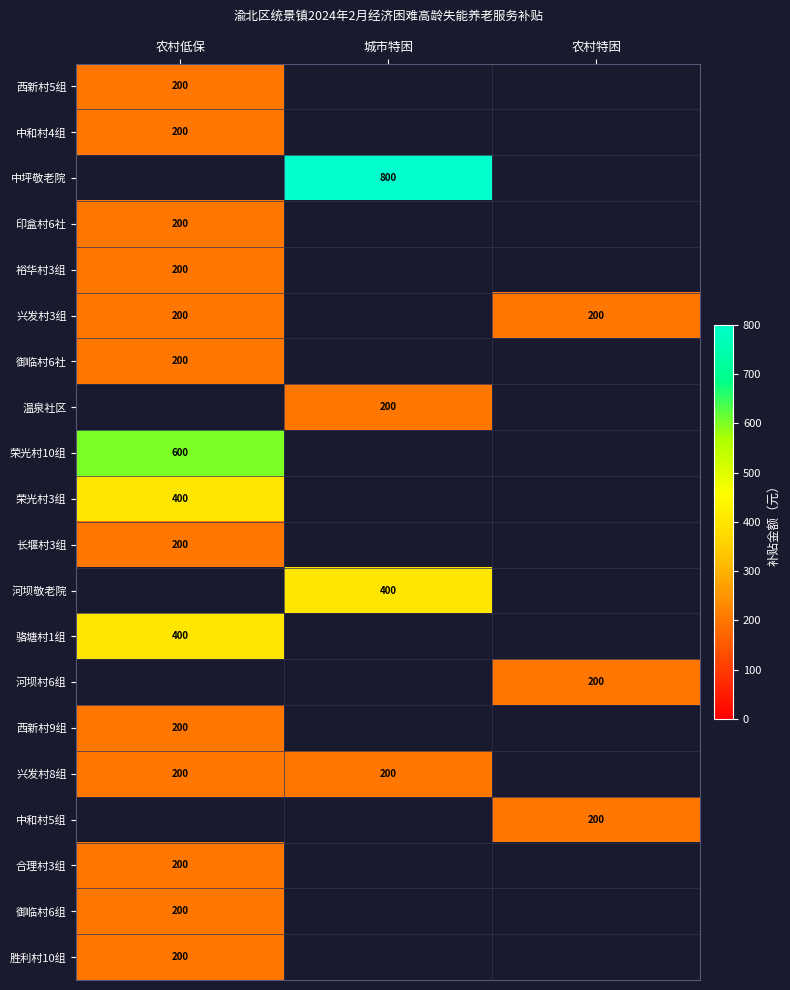

What is the minimum value shown in the chart?

200.0